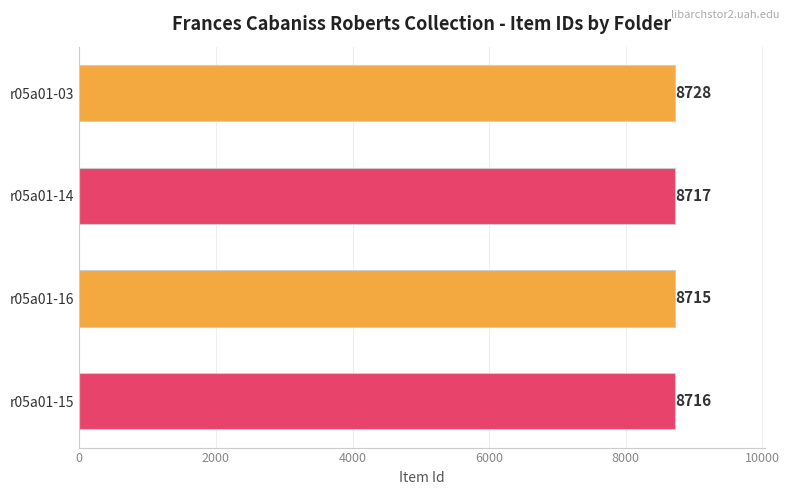

What is the value of the 3rd bar from the top?

8715